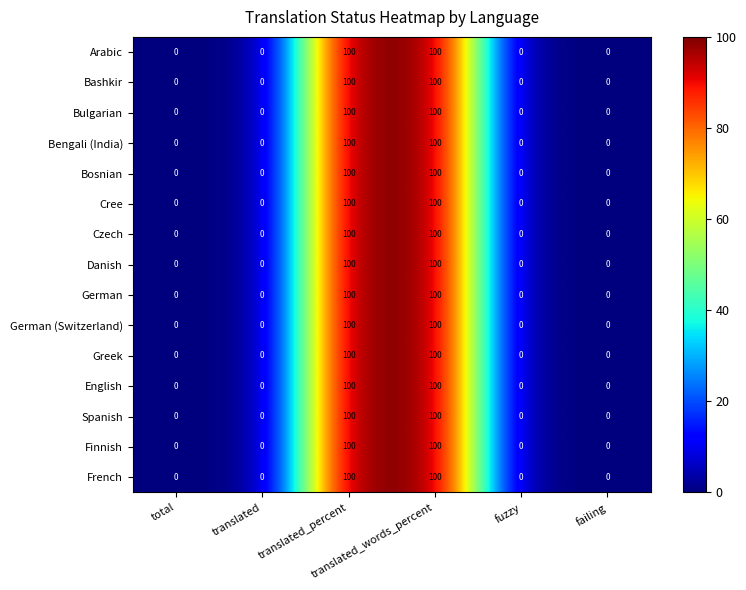

At how many categories does at least one series exceed 79?

2